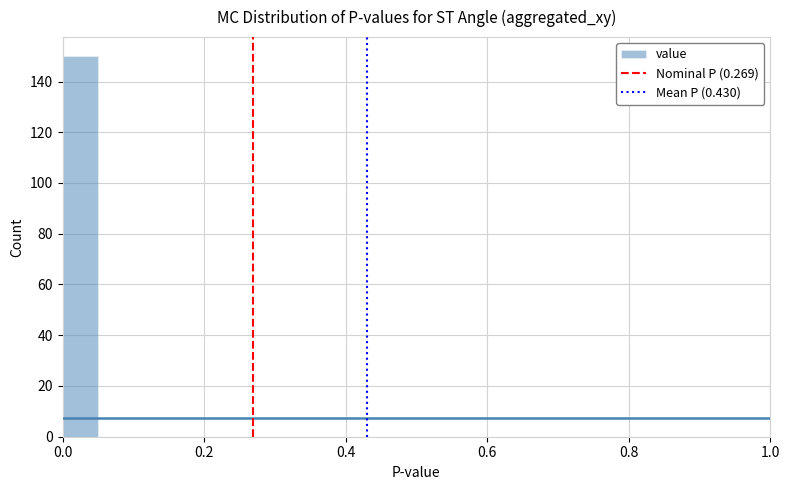

Read against the x-axis, roughly where is the centre of the tallest bar?

0.02